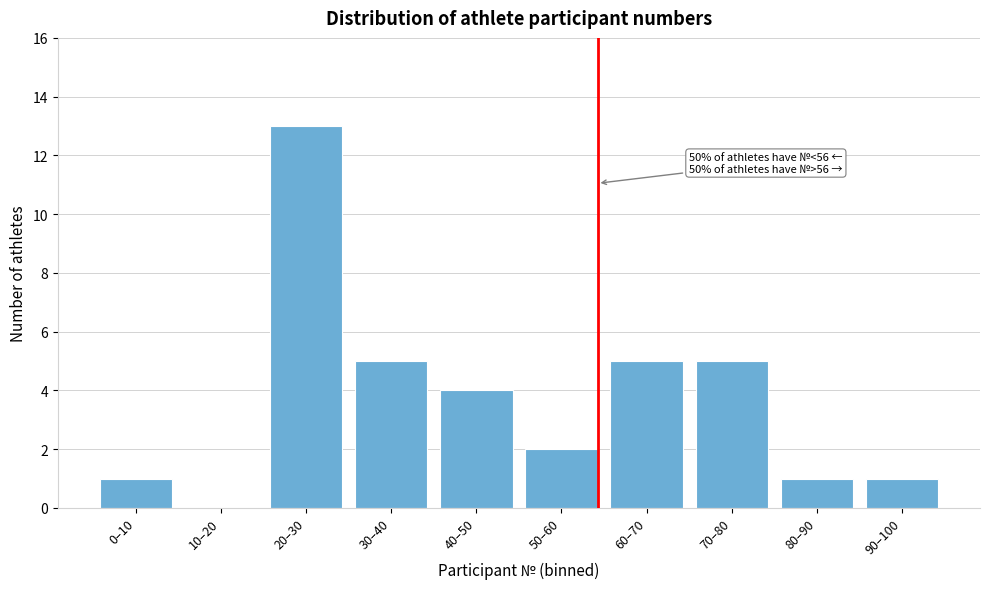

Reading left to right, what are all the values shown in this chart?

0–10=1	10–20=0	20–30=13	30–40=5	40–50=4	50–60=2	60–70=5	70–80=5	80–90=1	90–100=1